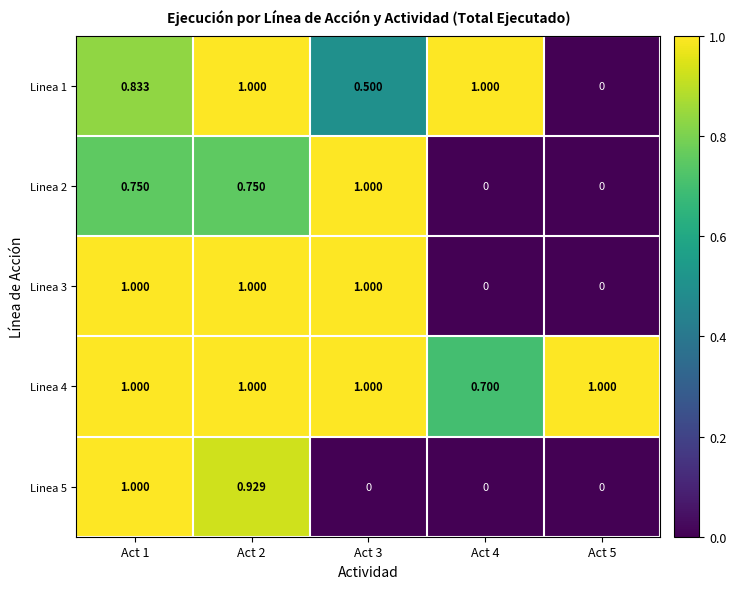

How many values in the Linea 4 series are below 1?

1